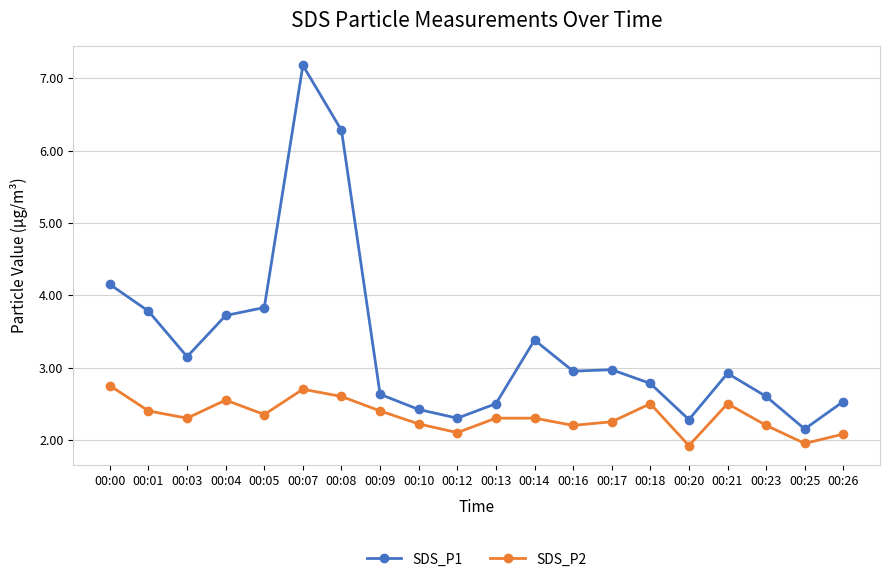

In SDS_P1, how many points are higher than both neighbors (excluding endpoints)?

4